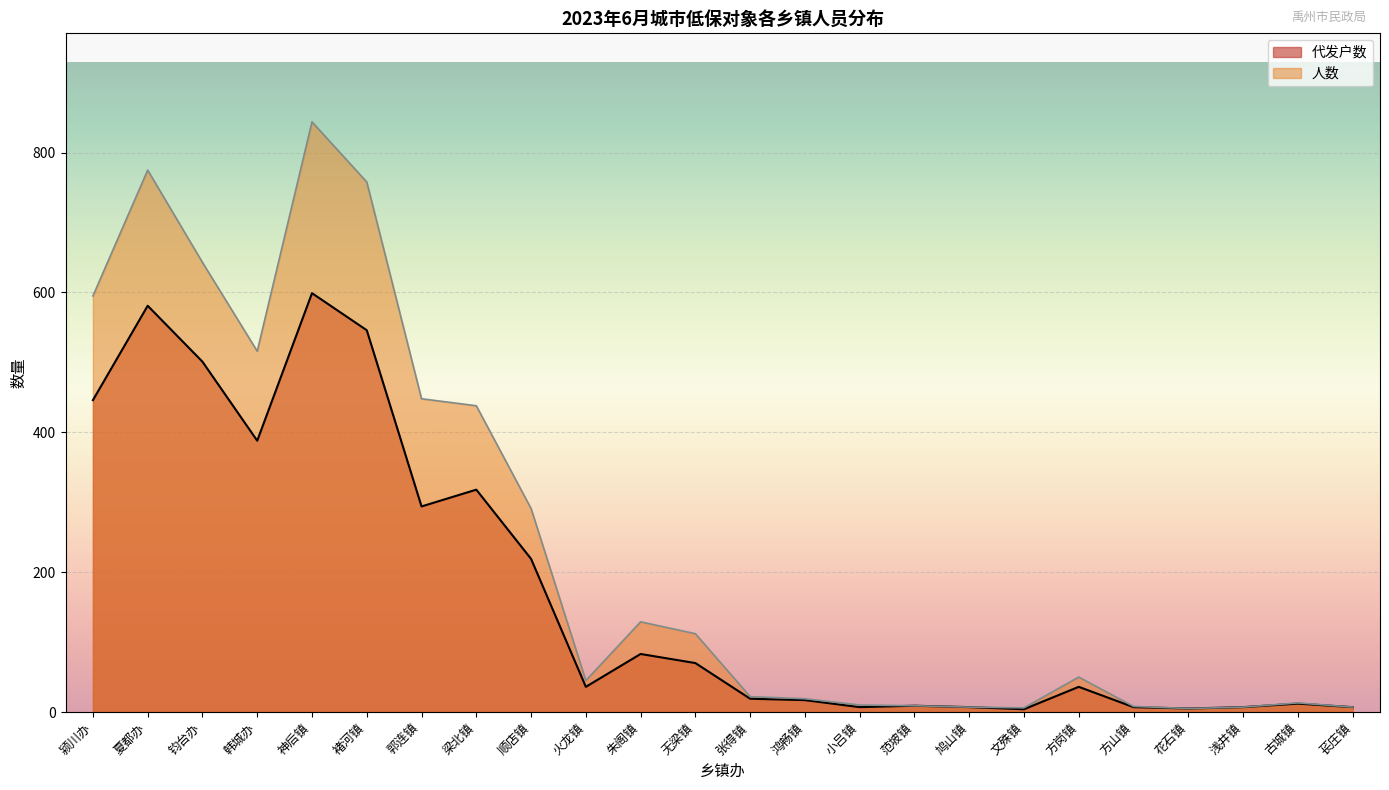

What is the approximate value of 代发户数 at 花石镇?

5